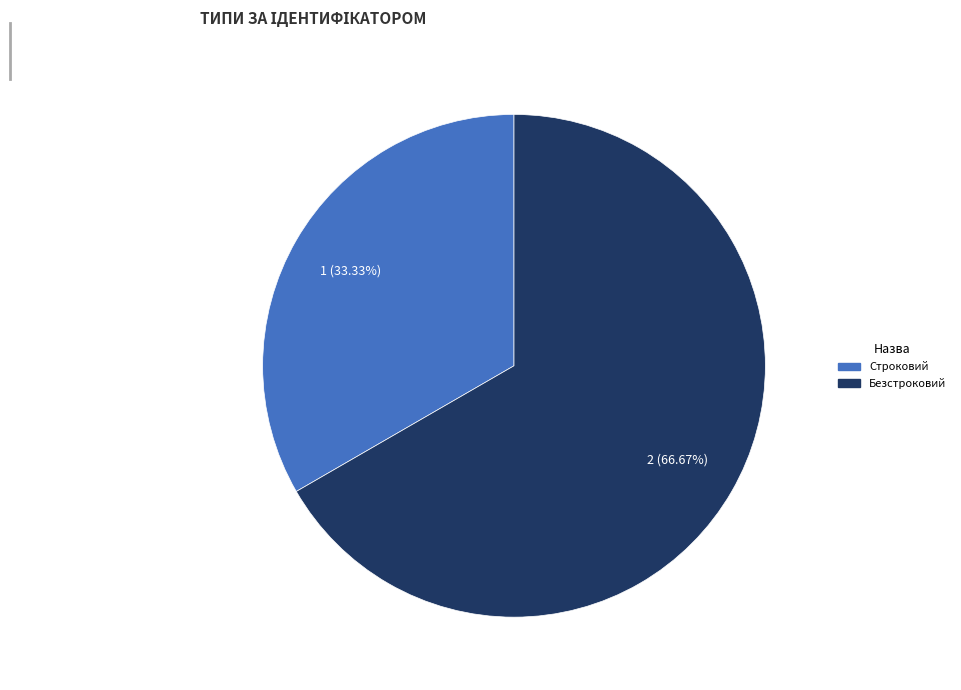

Which slice is the smallest?

Строковий